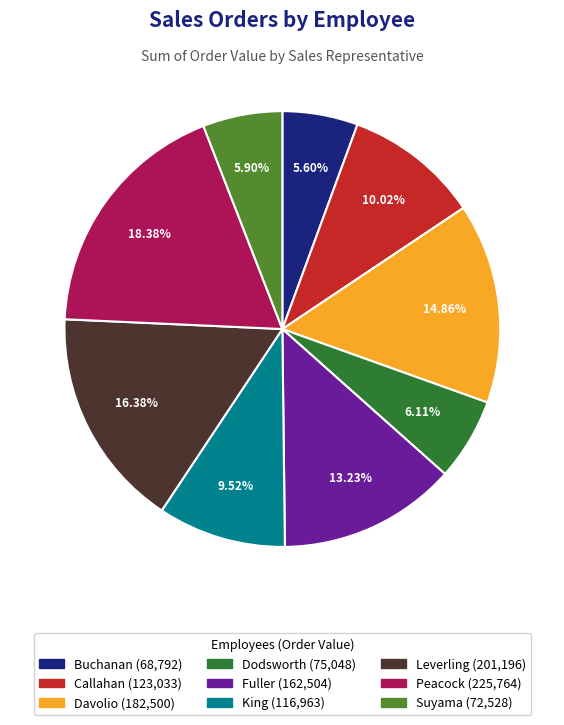

Which slice is the largest?

Peacock